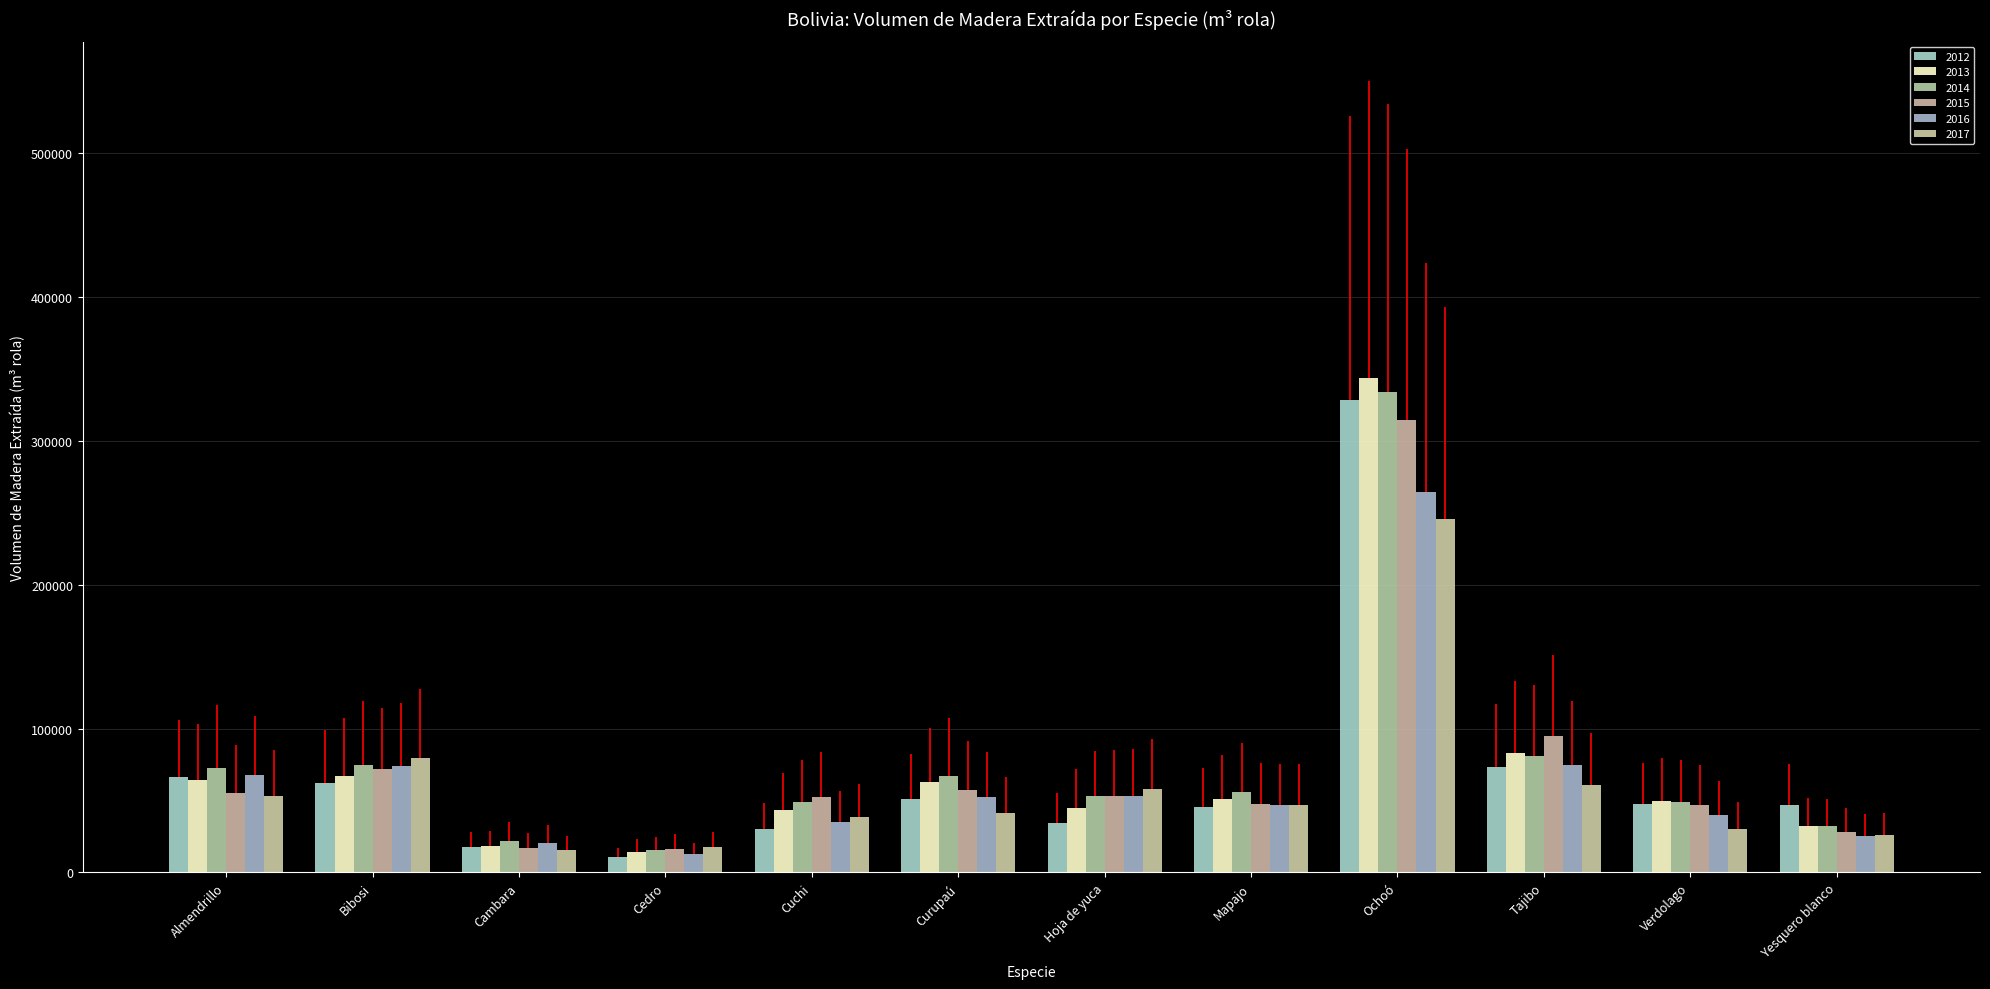

What is the spread (max minus min) of values at Ochoó?

97980.0